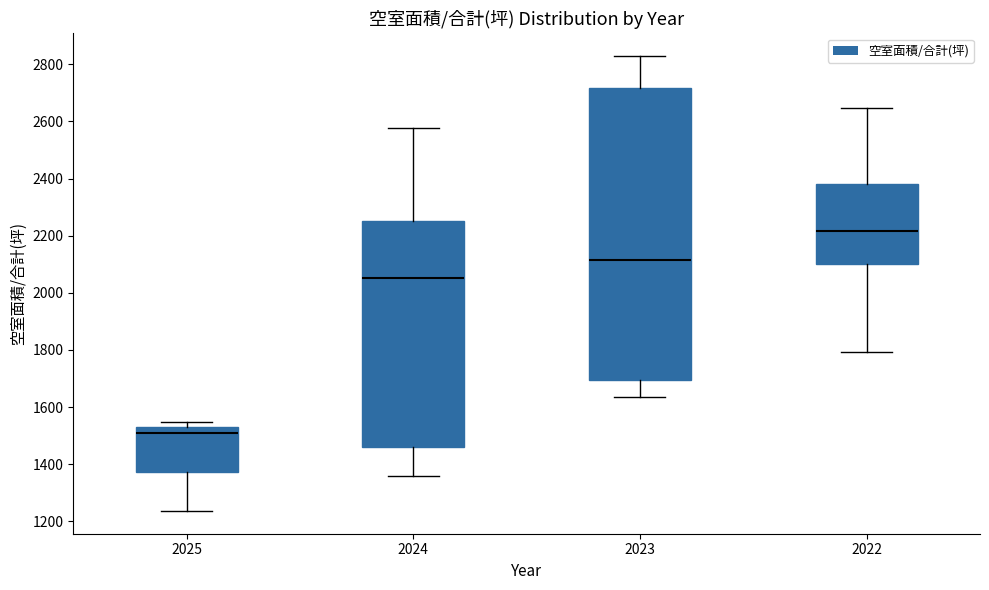

Where is the upper edge of the box at x = 2025 on the y-axis? The values are not printed on the chart, so give them approximately, as read against the axis.

1520